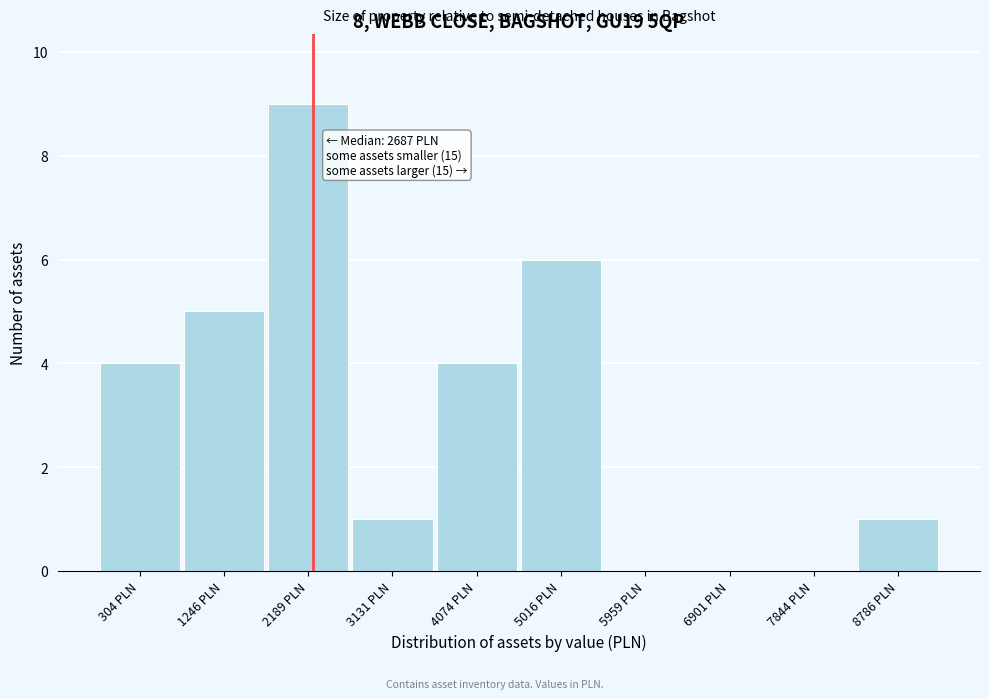

Reading left to right, list all the values displayed in this chart.

304 PLN=4	1246 PLN=5	2189 PLN=9	3131 PLN=1	4074 PLN=4	5016 PLN=6	5959 PLN=0	6901 PLN=0	7844 PLN=0	8786 PLN=1